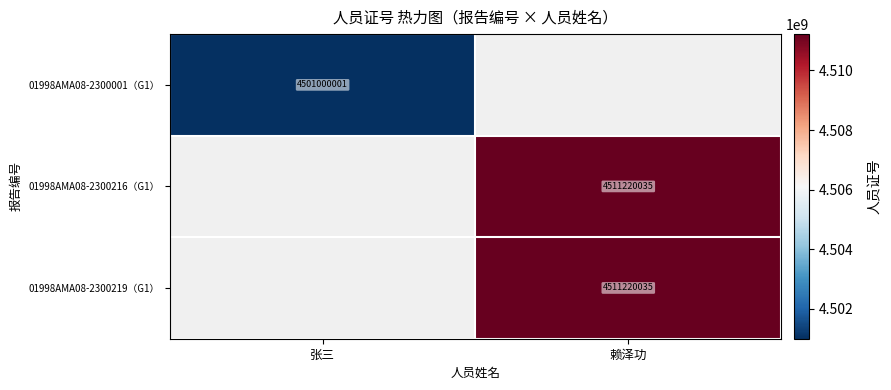

Is the value of 01998AMA08-2300216（G1） at 赖泽功 greater than the value of 01998AMA08-2300001（G1） at 张三?

Yes